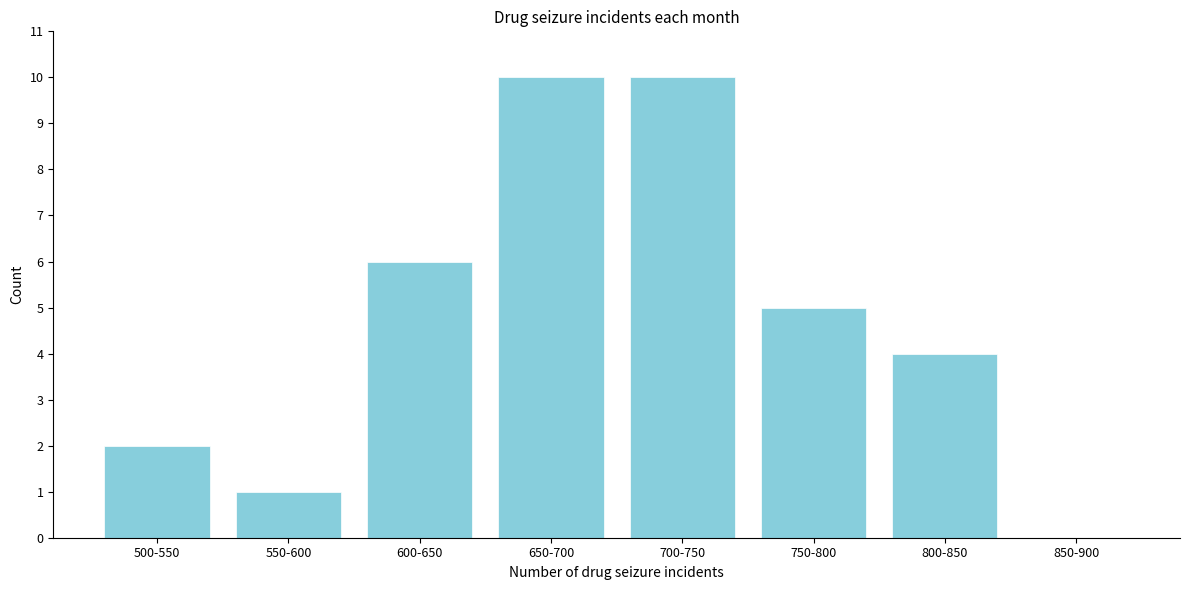

Reading left to right, what are all the values shown in this chart?

500-550=2	550-600=1	600-650=6	650-700=10	700-750=10	750-800=5	800-850=4	850-900=0